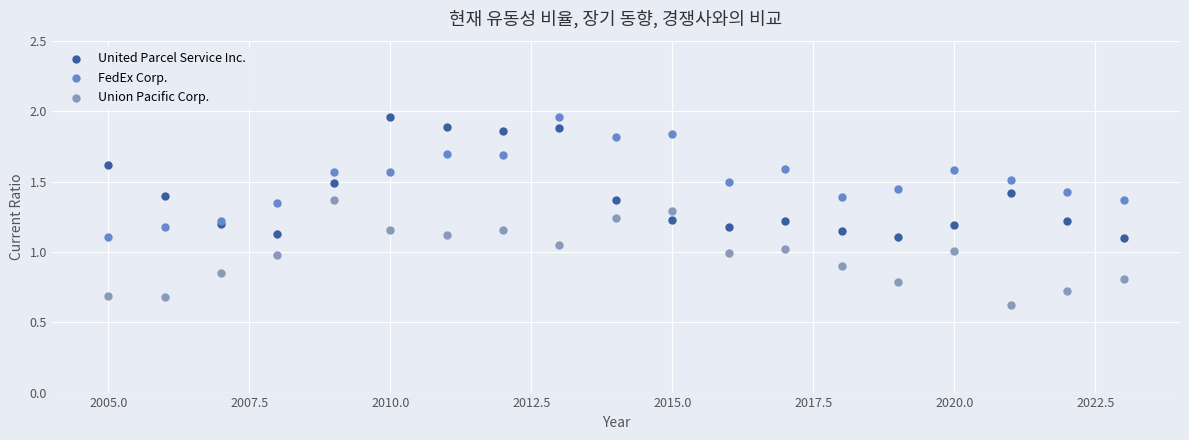

What are all the series names shown in the legend?

United Parcel Service Inc., FedEx Corp., Union Pacific Corp.